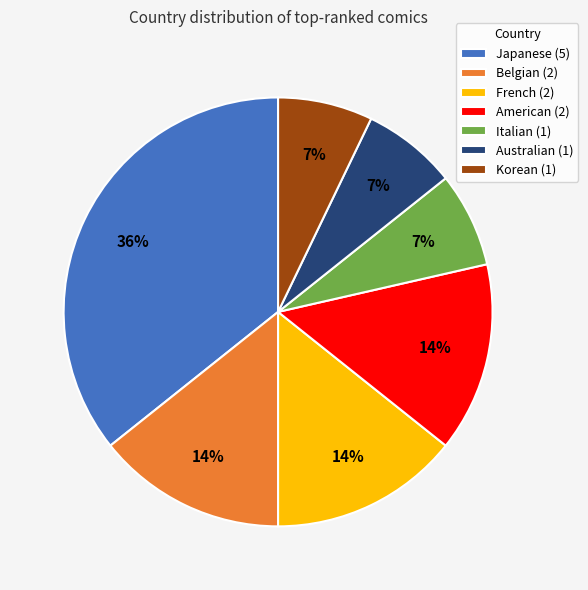

To the nearest percent, what is the difference between the largest and smallest slice percentages?

29%